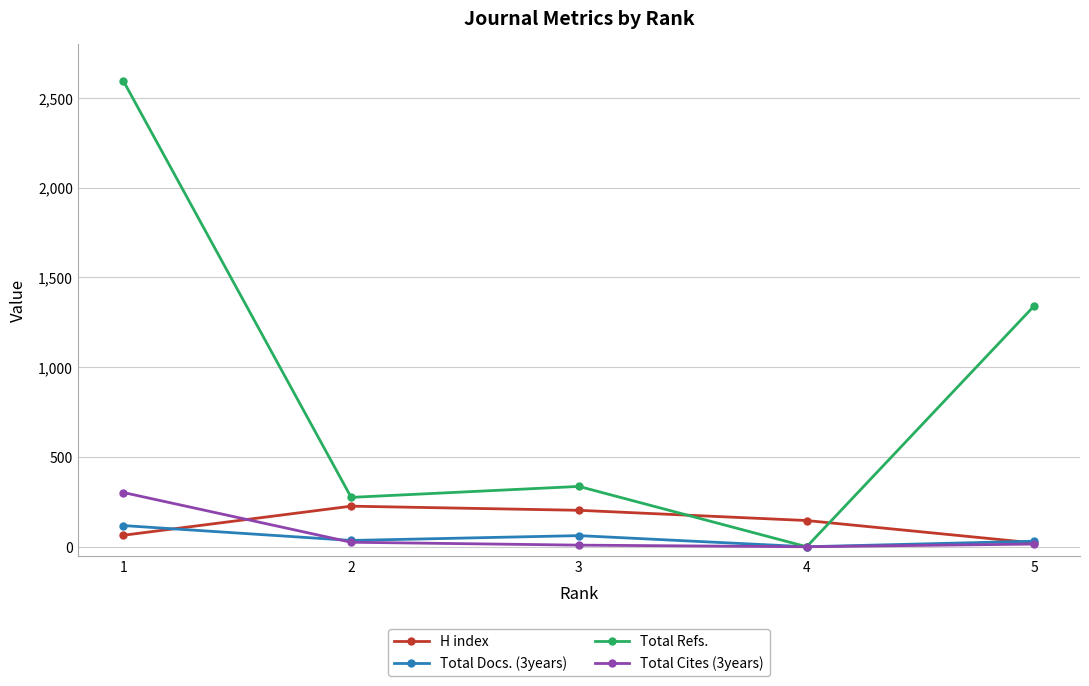

What is the spread (max minus min) of values at 2?

250